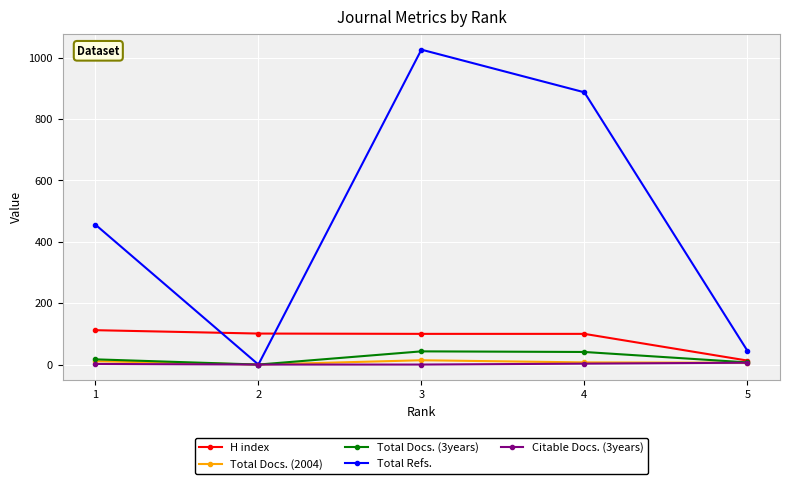

Is the value of Total Refs. at 3 greater than the value of Citable Docs. (3years) at 1?

Yes